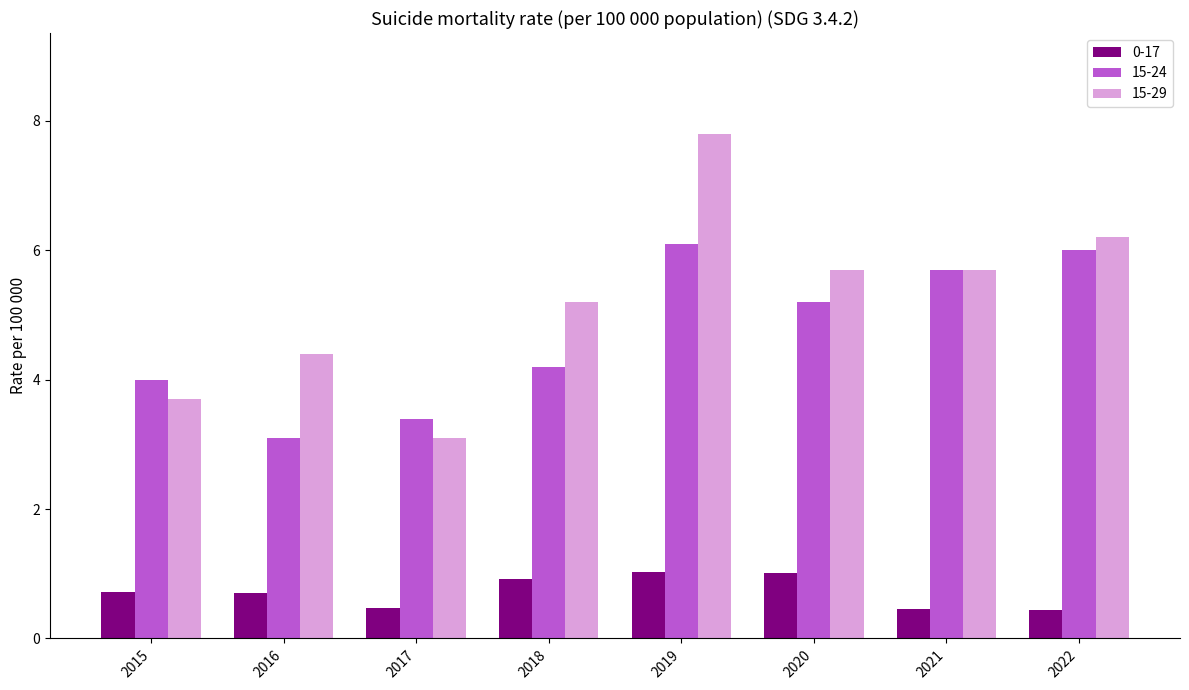

Rank the series at 2020 from highest to lowest value.

15-29, 15-24, 0-17